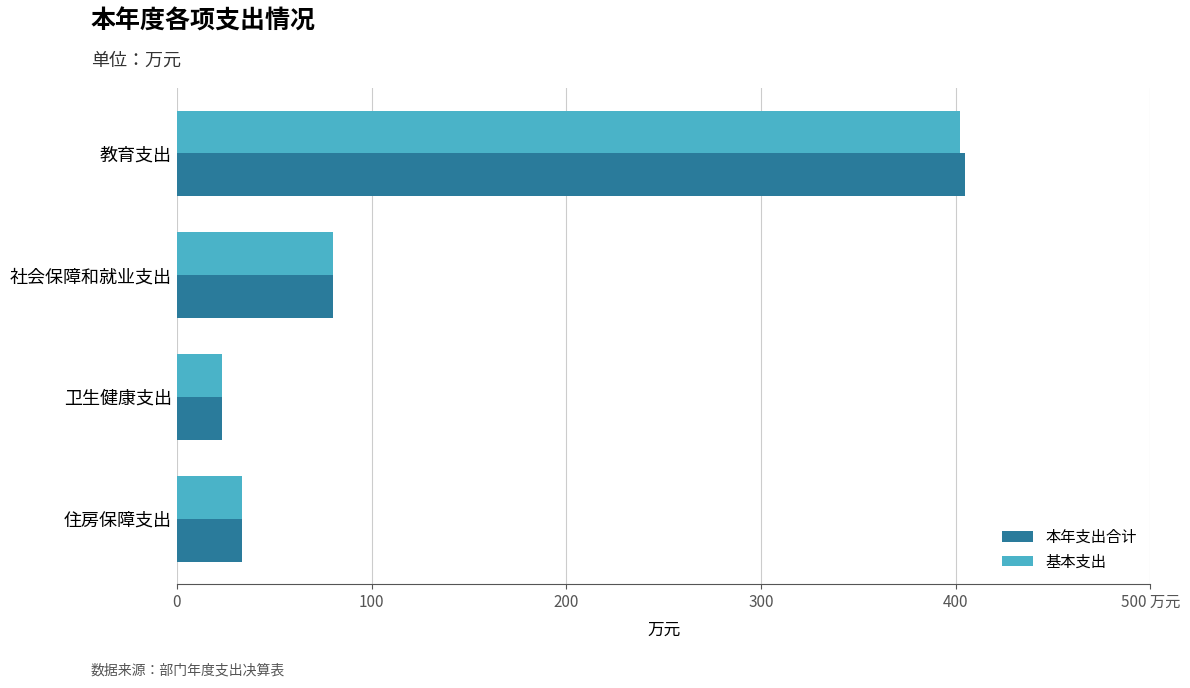

What is the highest value of the 基本支出 series?

402.2